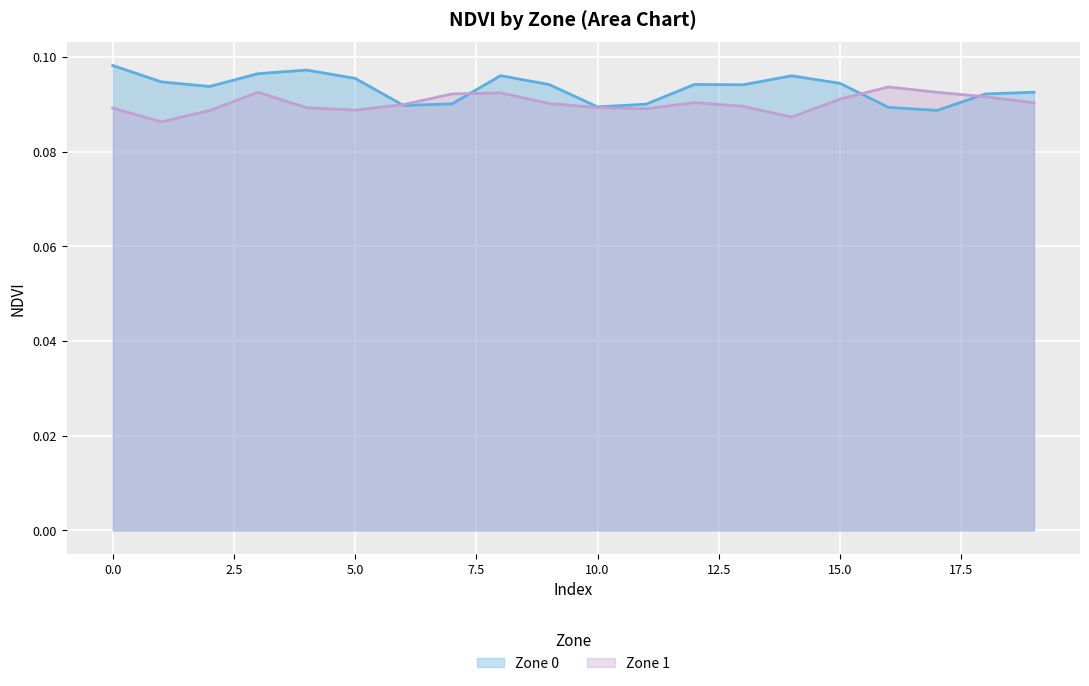

Between 19 and 3, which is larger?

3